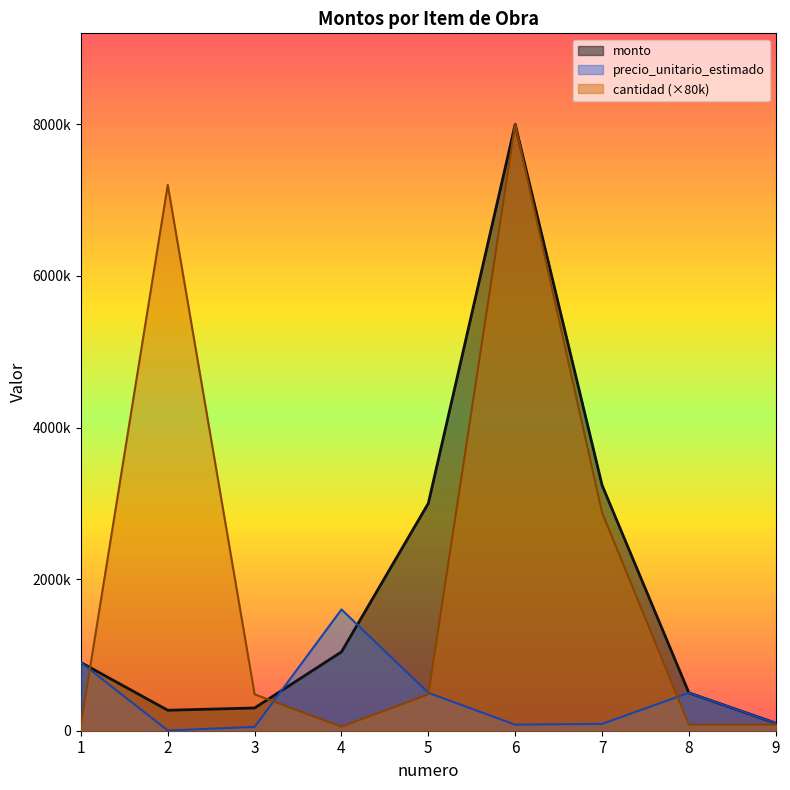

Where is the first local minimum for cantidad?

4